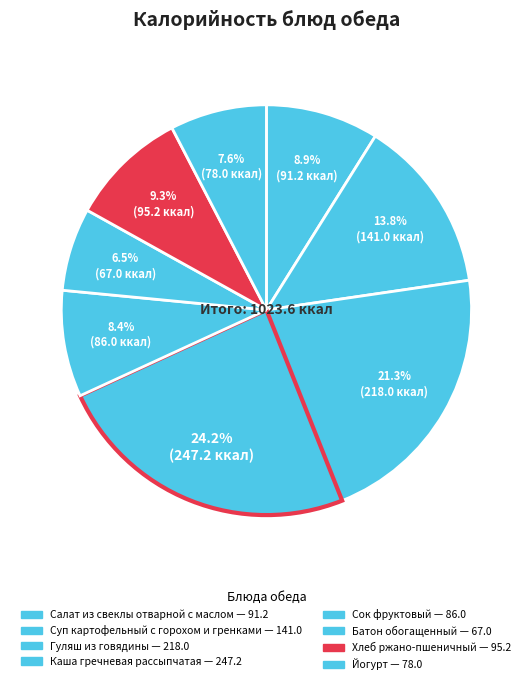

Rank the categories by value from lowest to highest.

Батон обогащенный, Йогурт, Сок фруктовый, Салат из свеклы
отварной с маслом, Хлеб ржано-пшеничный, Суп картофельный
с горохом и гренками, Гуляш из говядины, Каша гречневая
рассыпчатая